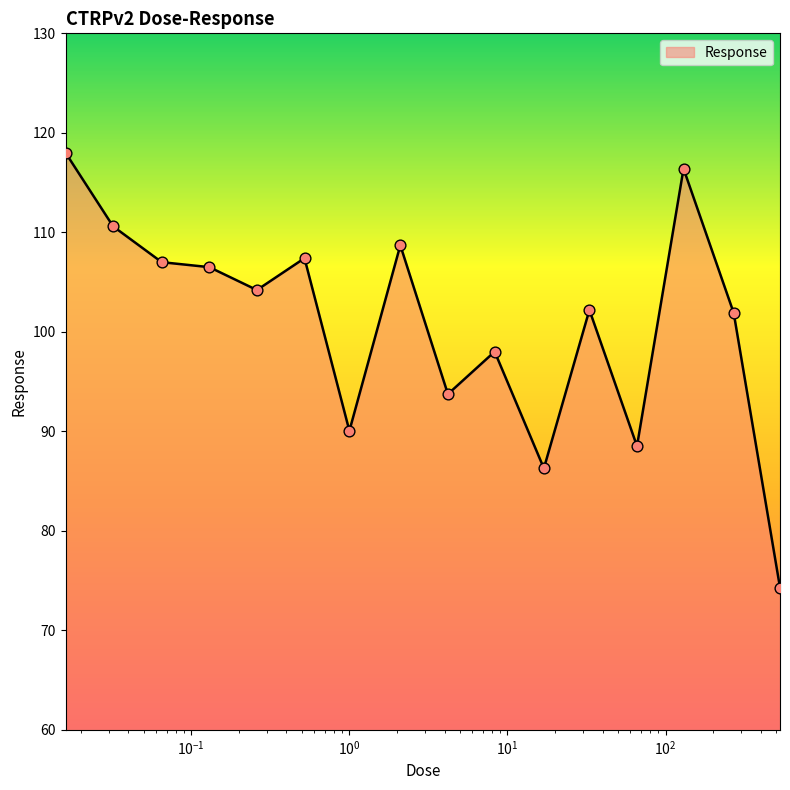

What is the minimum value shown in the chart?

74.3